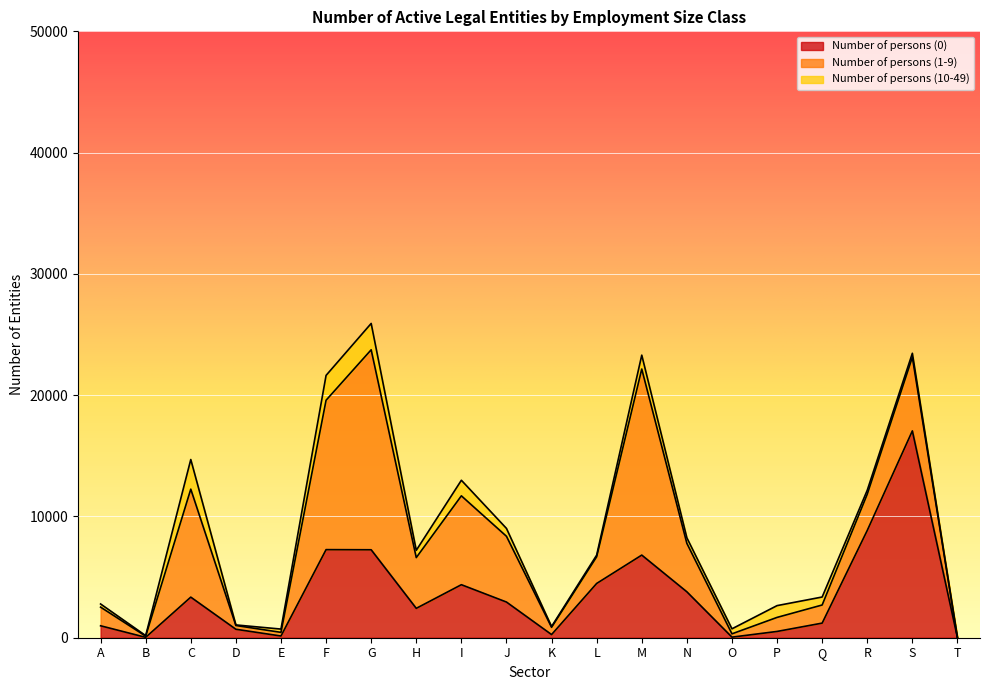

List the labels in order of Number of persons (0) value, largest first.

S, R, F, G, M, L, I, N, C, J, H, Q, A, D, P, K, E, O, B, T